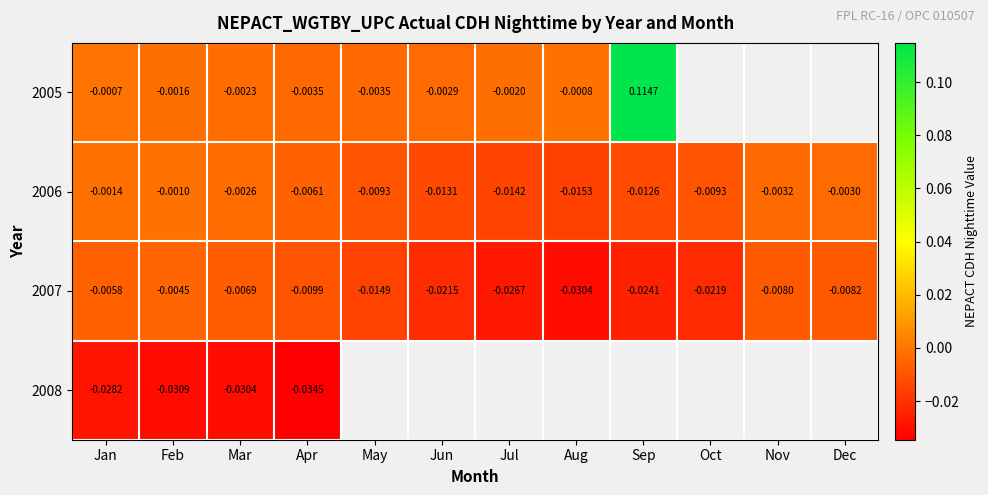

The value of 2006 at Oct is -0.0. True or false?

False